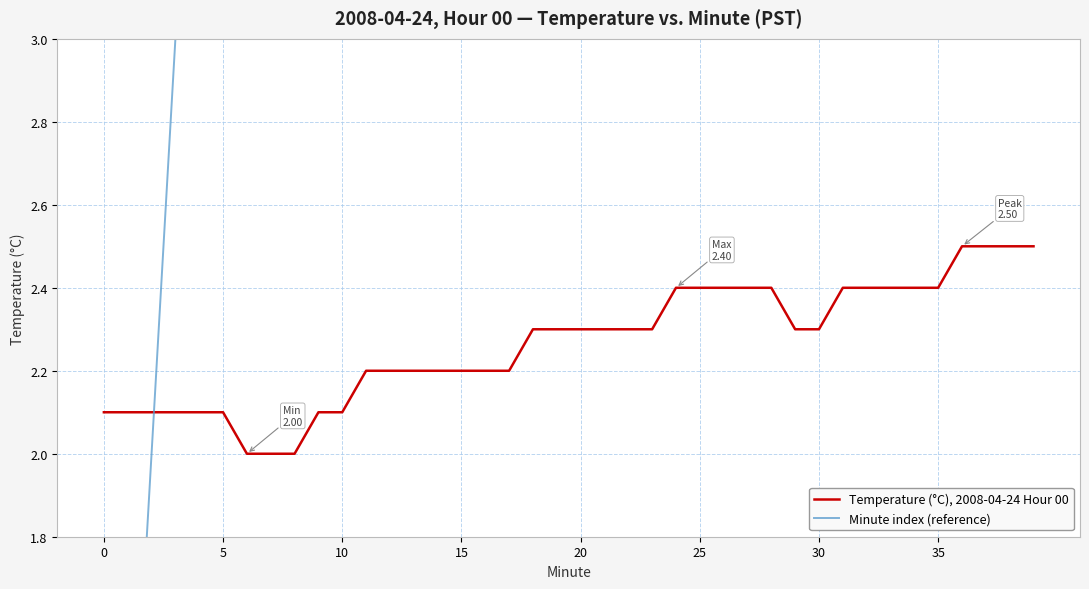

What is the maximum value for Minute index (reference)?

39.0